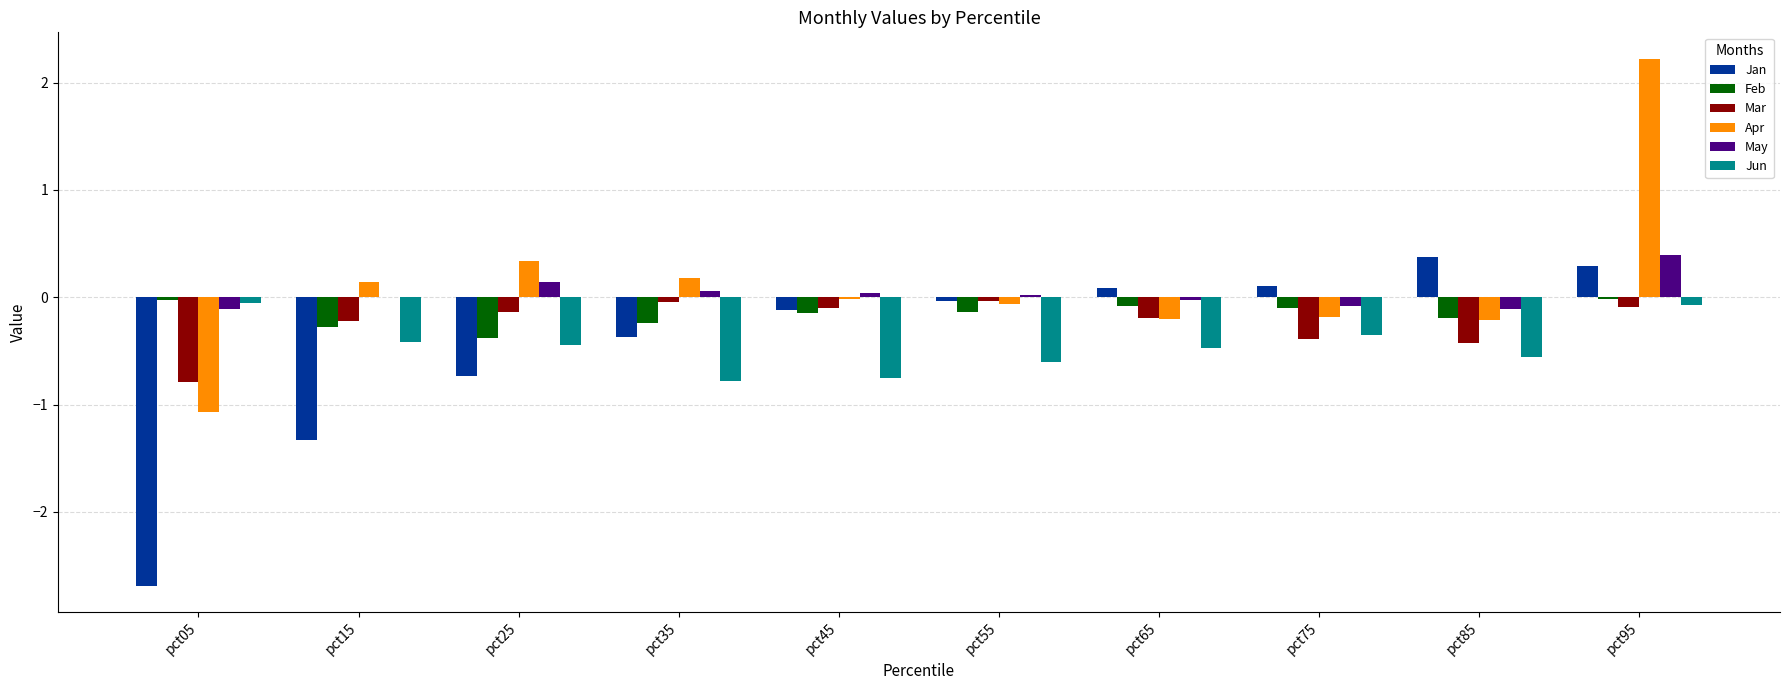

Between pct05 and pct95, which series saw the biggest shift?

Apr